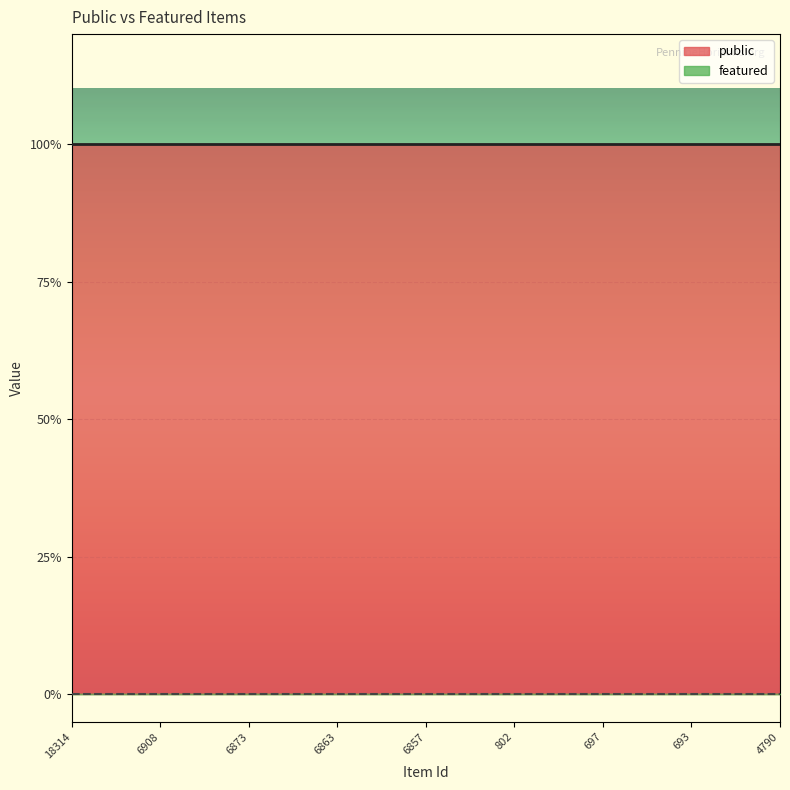

Rank the series by their maximum value, from lowest to highest.

featured, public